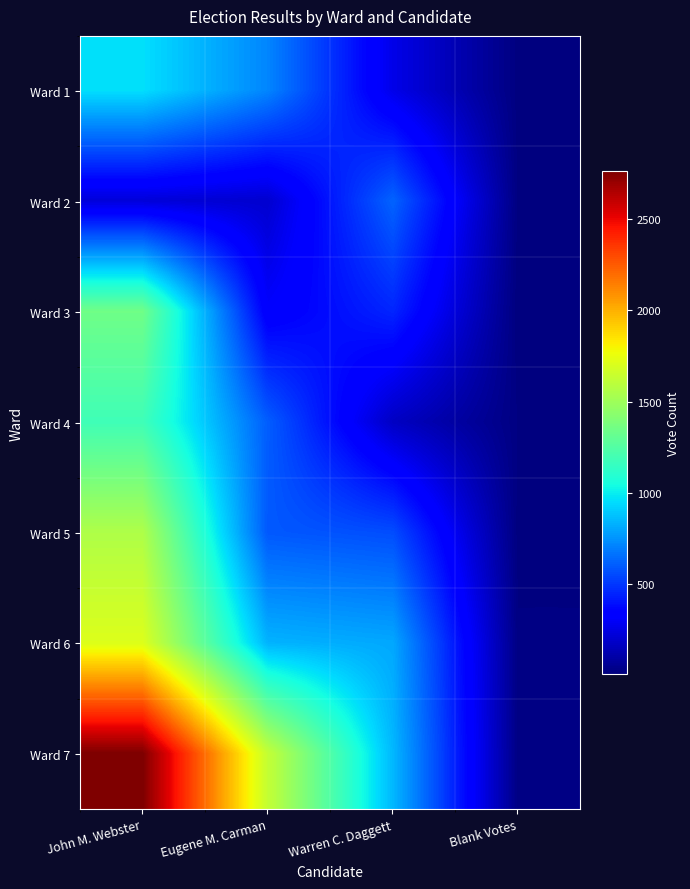

At Eugene M. Carman, list the series in order from largest to smallest.

Ward 7, Ward 6, Ward 1, Ward 4, Ward 5, Ward 3, Ward 2